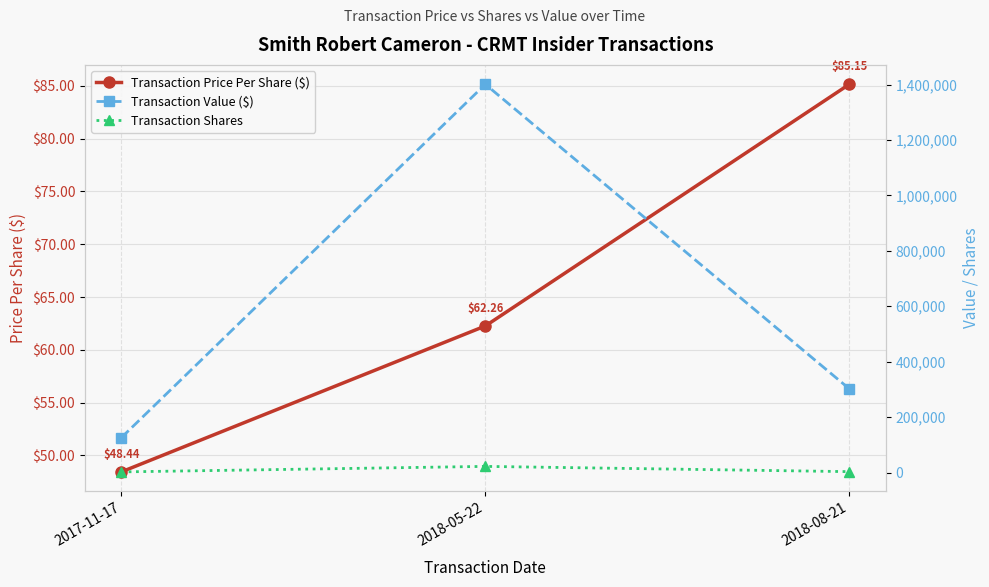

What is the difference between the second highest and minimum values in the Transaction Price Per Share ($) series?

13.8